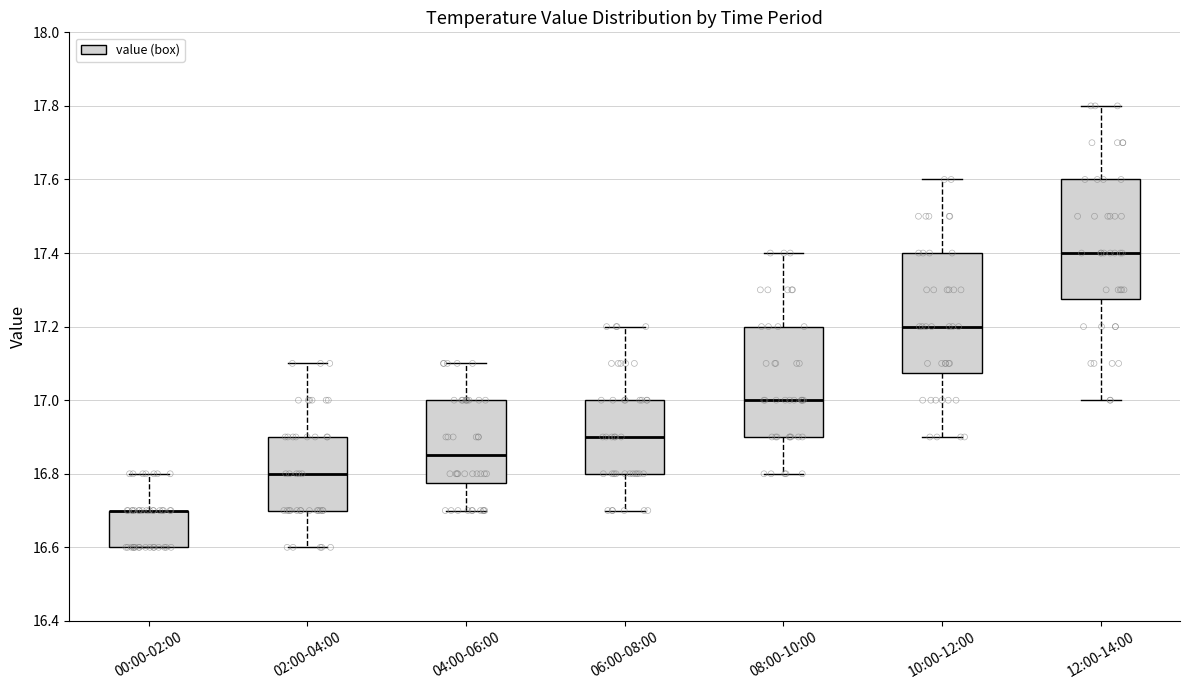

Reading left to right, transcribe this box plot: for each box, give where its median line is, the range the box spans, and where its two whiskers end, as read against the y-axis. The values are not printed on the chart, so give them approximately, as read against the axis.

00:00-02:00: median 16.70 (drawn on the box's upper edge), box 16.60 to 16.70, whiskers 16.60 to 16.80
02:00-04:00: median 16.80, box 16.70 to 16.90, whiskers 16.60 to 17.10
04:00-06:00: median 16.86, box 16.78 to 17.00, whiskers 16.70 to 17.10
06:00-08:00: median 16.90, box 16.80 to 17.00, whiskers 16.70 to 17.20
08:00-10:00: median 17.00, box 16.90 to 17.20, whiskers 16.80 to 17.40
10:00-12:00: median 17.20, box 17.08 to 17.40, whiskers 16.90 to 17.60
12:00-14:00: median 17.40, box 17.28 to 17.60, whiskers 17.00 to 17.80